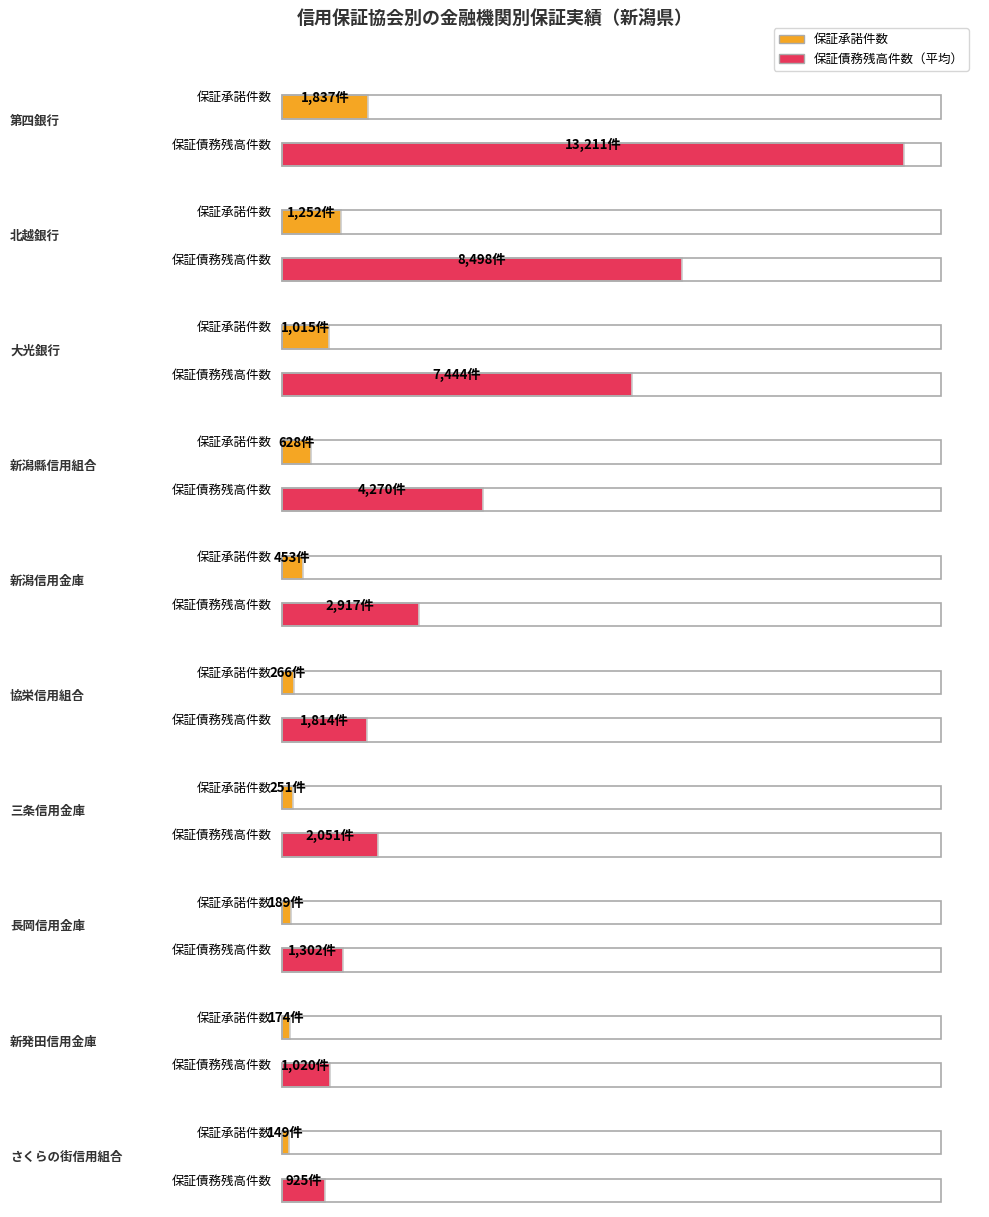

Which category has the lowest value in the 保証承諾件数 series?

さくらの街信用組合